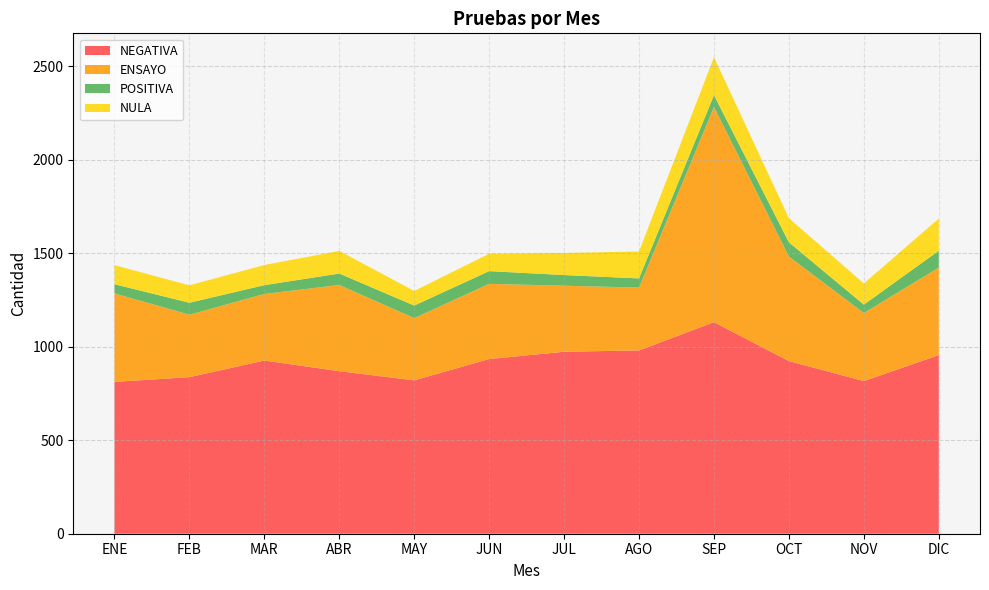

Reading left to right, list all the values displayed in this chart.

NEGATIVA: 812	837	926	869	820	934	973	980	1131	923	816	955
ENSAYO: 473	334	356	461	333	402	353	336	1151	559	364	468
POSITIVA: 49	64	47	61	67	68	57	49	63	76	45	90
NULA: 102	93	108	121	78	93	118	144	203	129	113	172